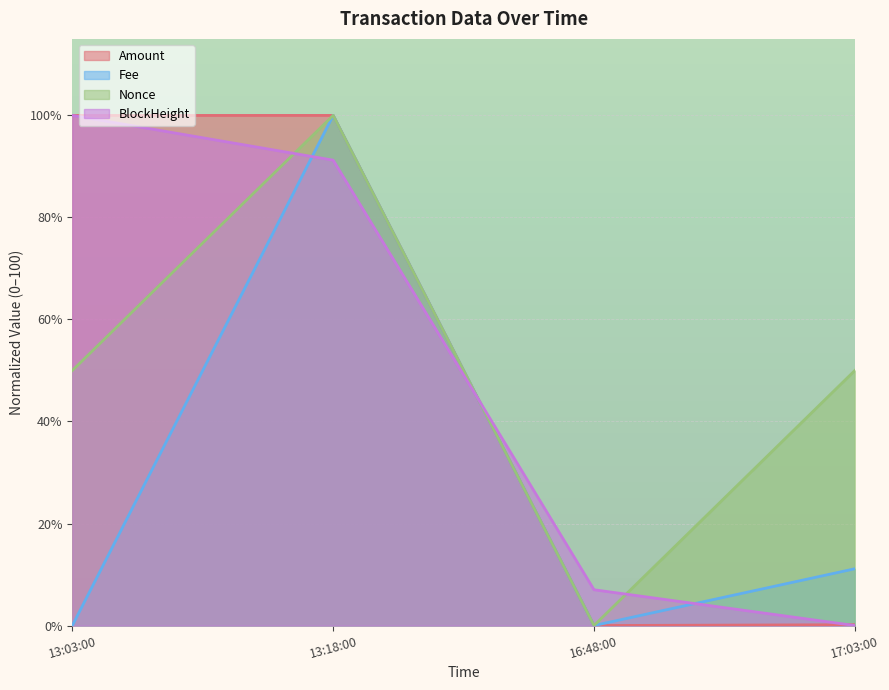

What is the sum of all Amount values?

200.2